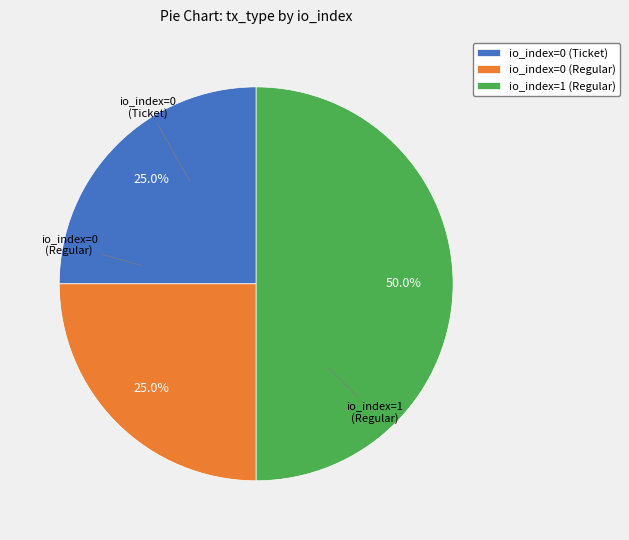

To the nearest percent, what percentage of the pie is io_index=0 (Ticket)?

25%